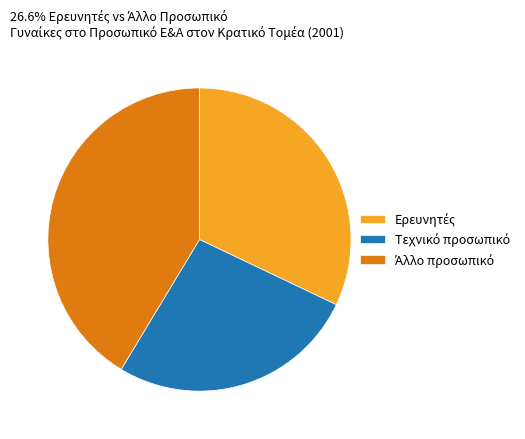

Is there any slice that represents more than half of the pie?

No